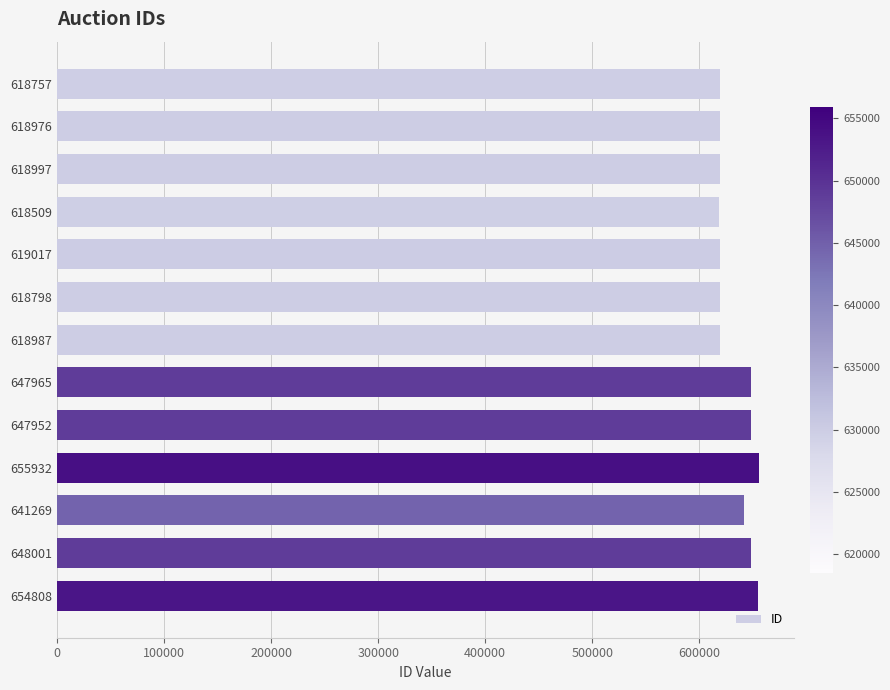

The chart shows a value of 618997 at 618997. True or false?

True